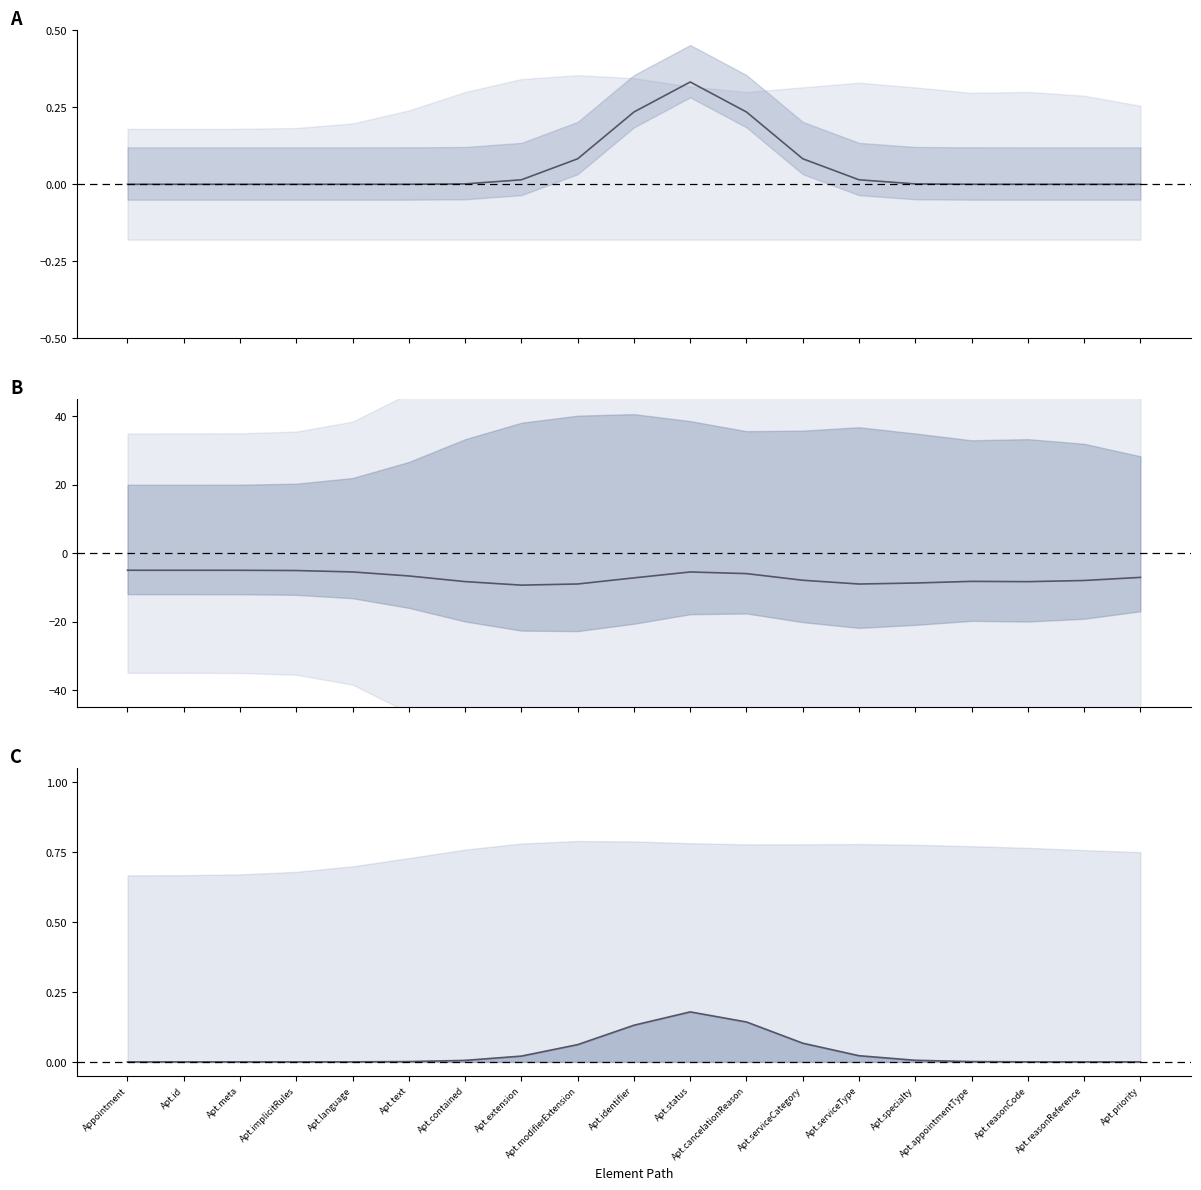

At how many categories does at least one series exceed -7?

19